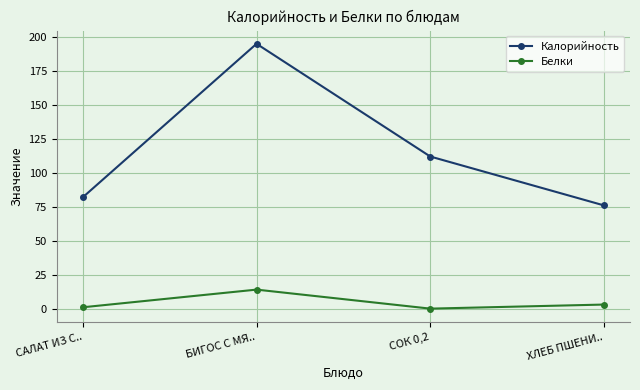

True or false: Калорийность and Белки intersect in this chart.

False